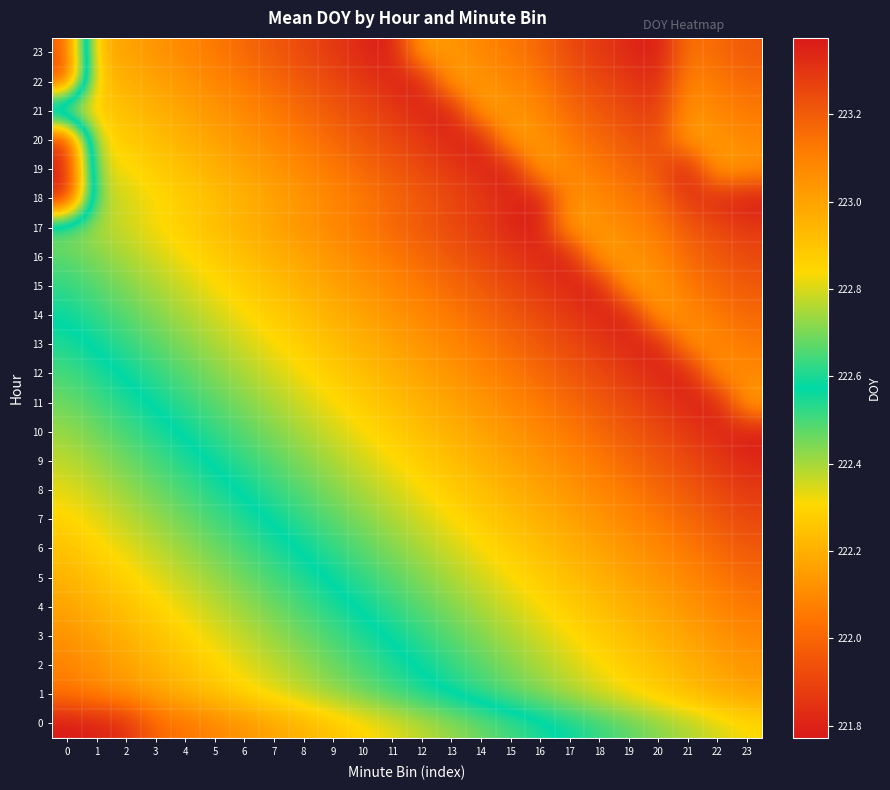

Which series has the widest spread of values?

18